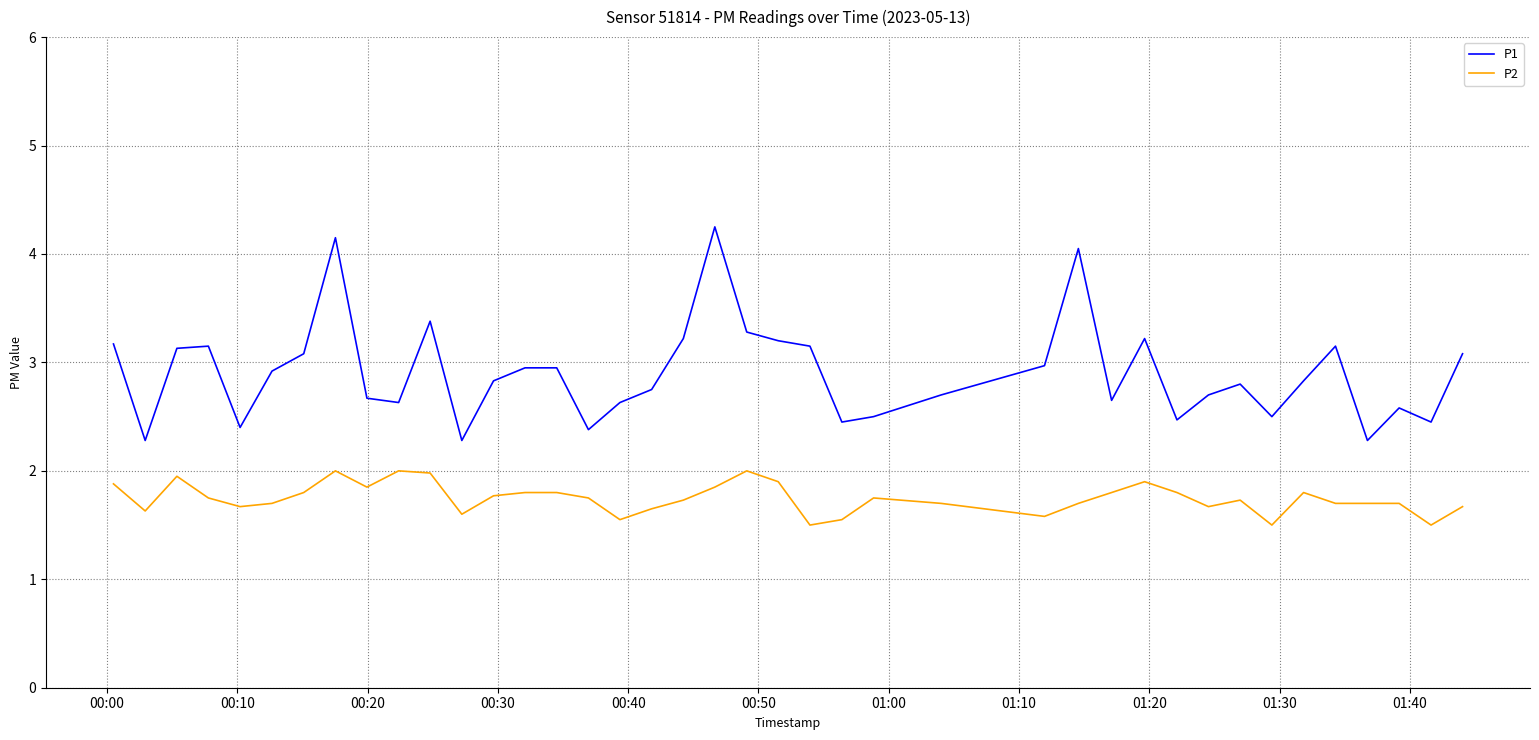

What is the minimum value shown in the chart?

1.5